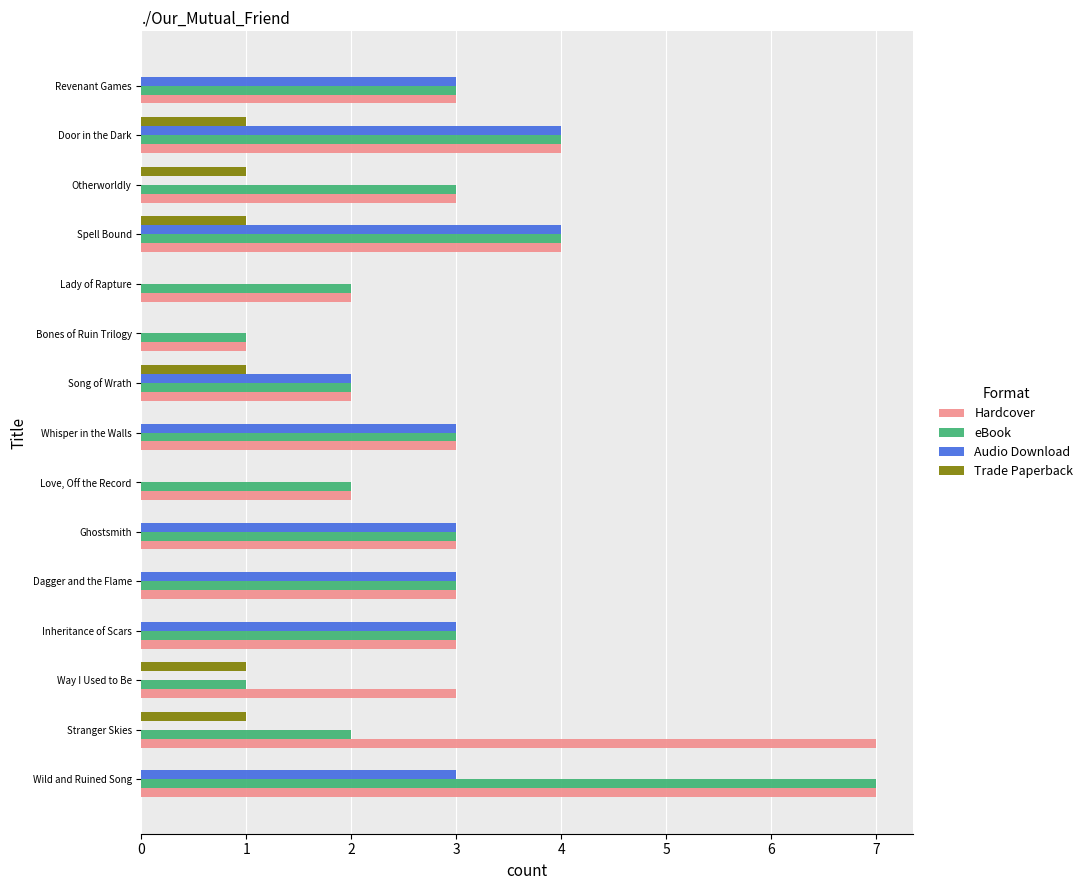

The Hardcover series shows 1 at Otherworldly. True or false?

False